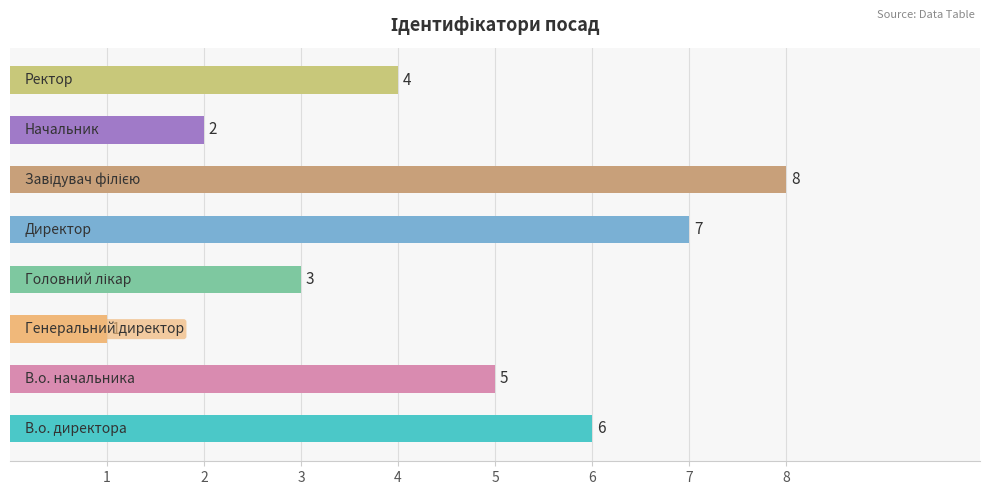

What is the sum of all values?

36